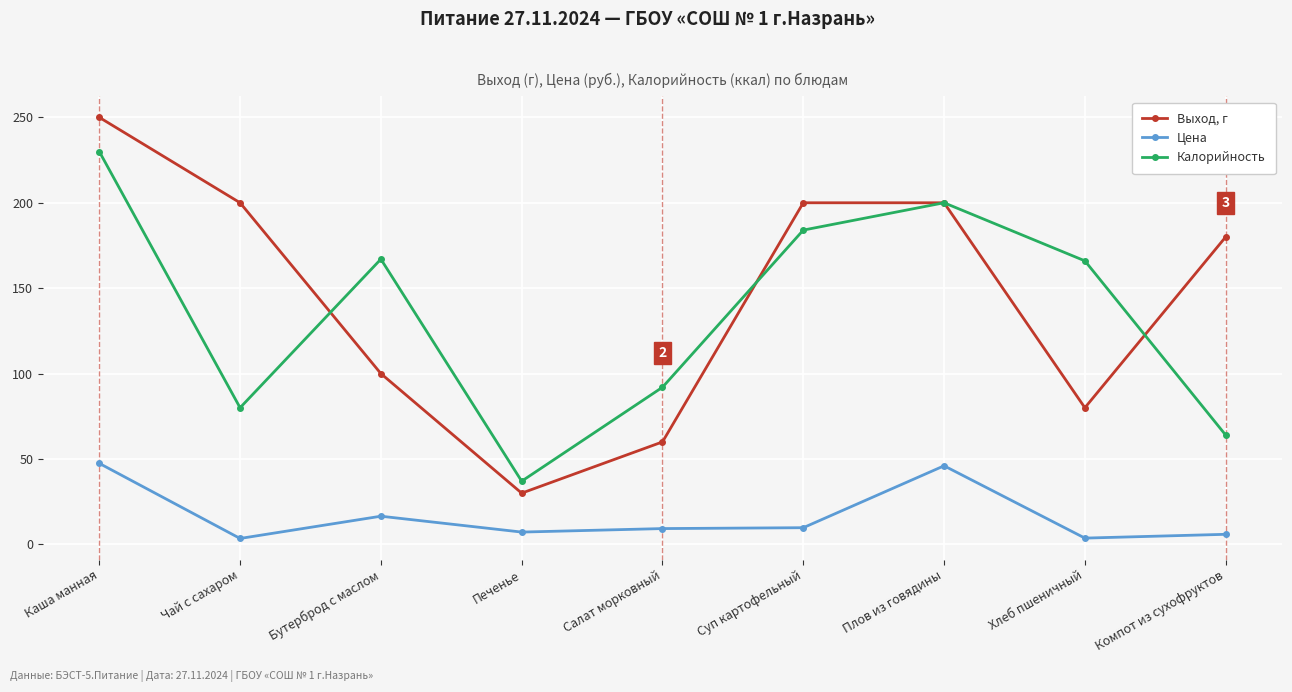

What are all the series names shown in the legend?

Выход, г, Цена, Калорийность